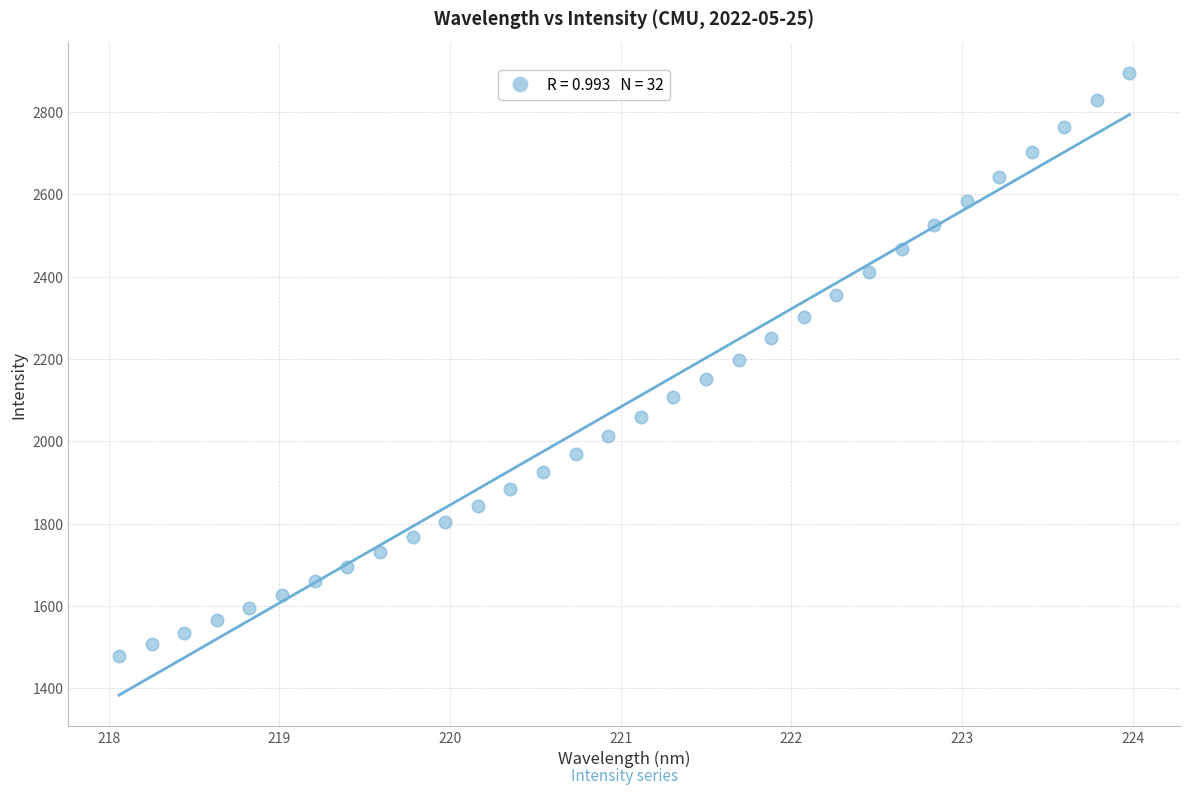

What is the range of X values (max minus min)?

5.9